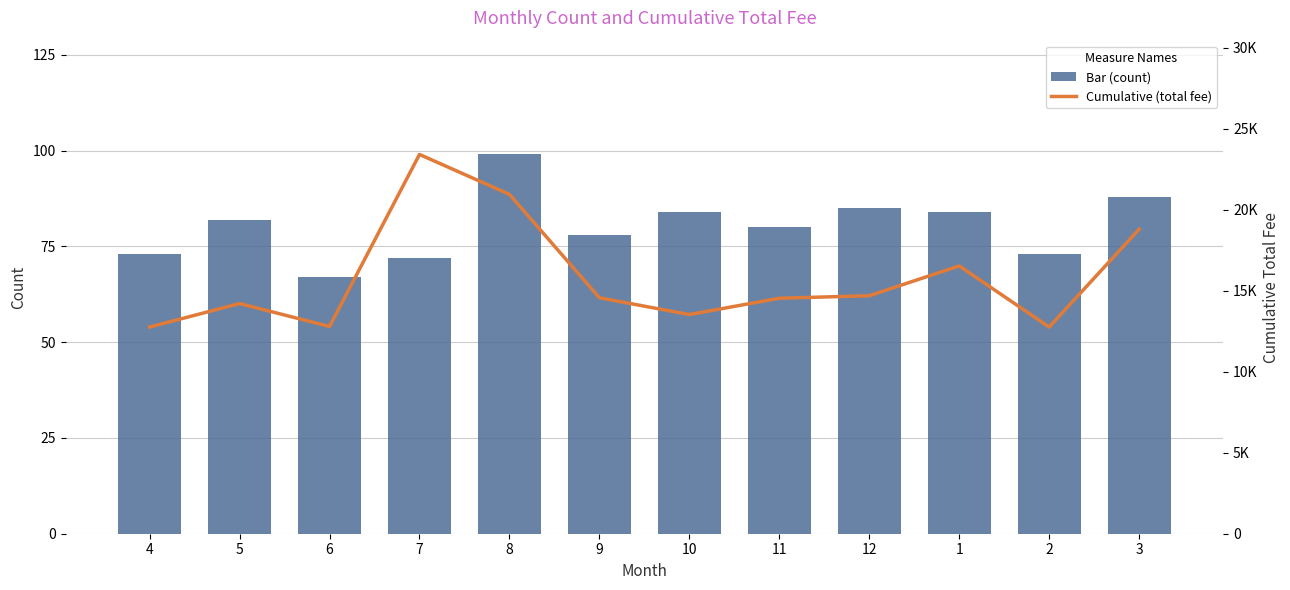

At which label does Bar (count) reach its peak?

8